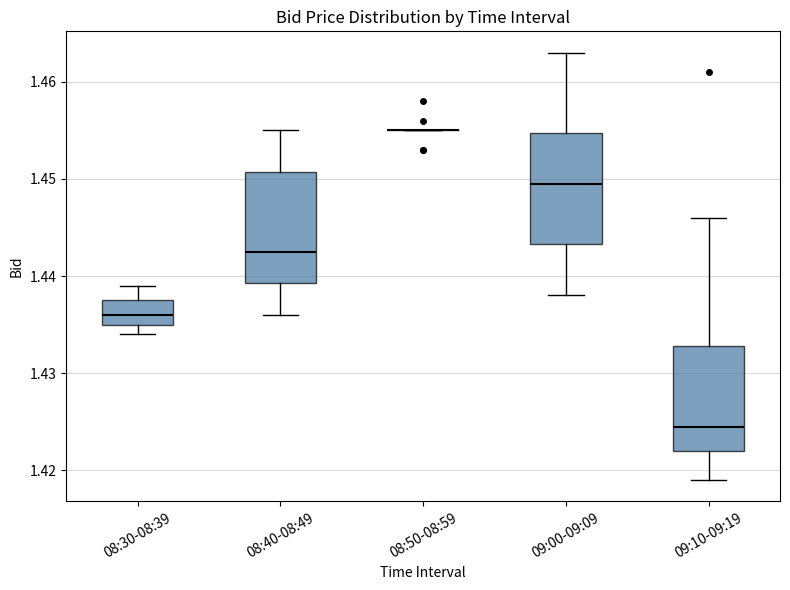

Reading left to right, transcribe this box plot: for each box, give where its median line is, the range the box spans, and where its two whiskers end, as read against the y-axis. The values are not printed on the chart, so give them approximately, as read against the axis.

08:30-08:39: median 1.436, box 1.435 to 1.438, whiskers 1.434 to 1.439
08:40-08:49: median 1.443, box 1.439 to 1.451, whiskers 1.436 to 1.455
08:50-08:59: box collapsed to a line at 1.455, whiskers 1.455 to 1.455
09:00-09:09: median 1.450, box 1.443 to 1.455, whiskers 1.438 to 1.463
09:10-09:19: median 1.425, box 1.422 to 1.433, whiskers 1.419 to 1.446